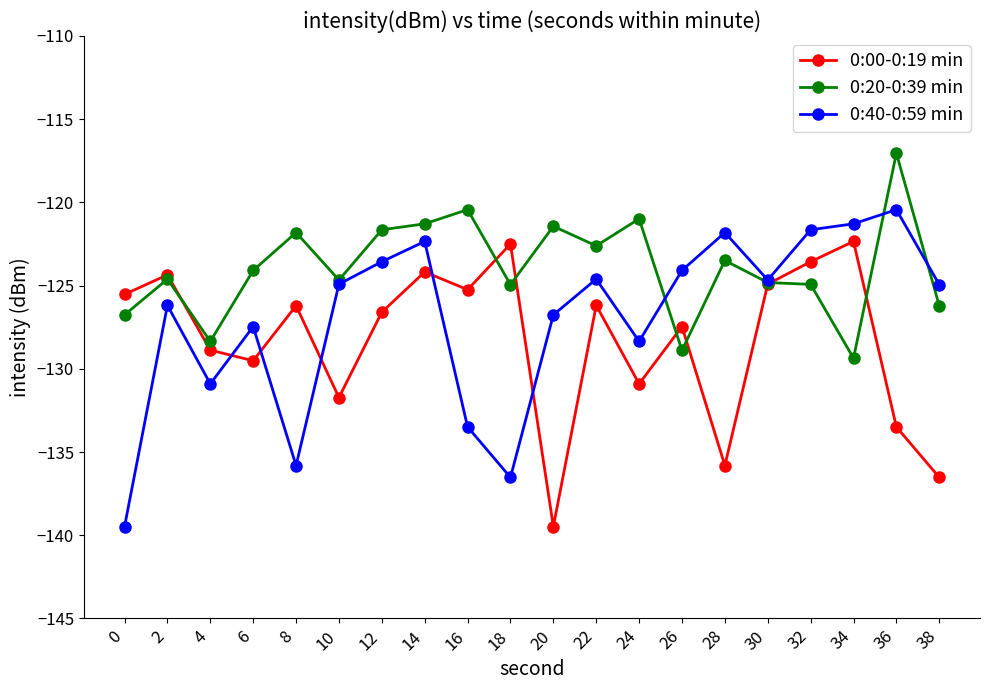

Read the 0:20-0:39 min value at 14.

-121.3